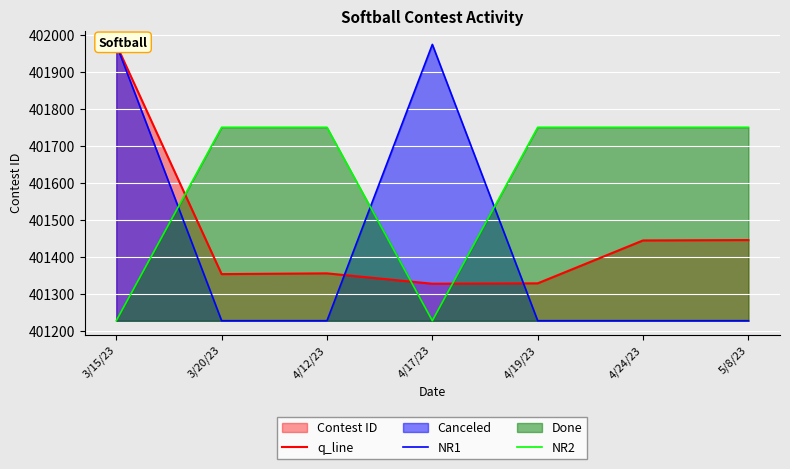

Is the value of NR1 at 4/24/23 greater than the value of NR2 at 4/17/23?

No